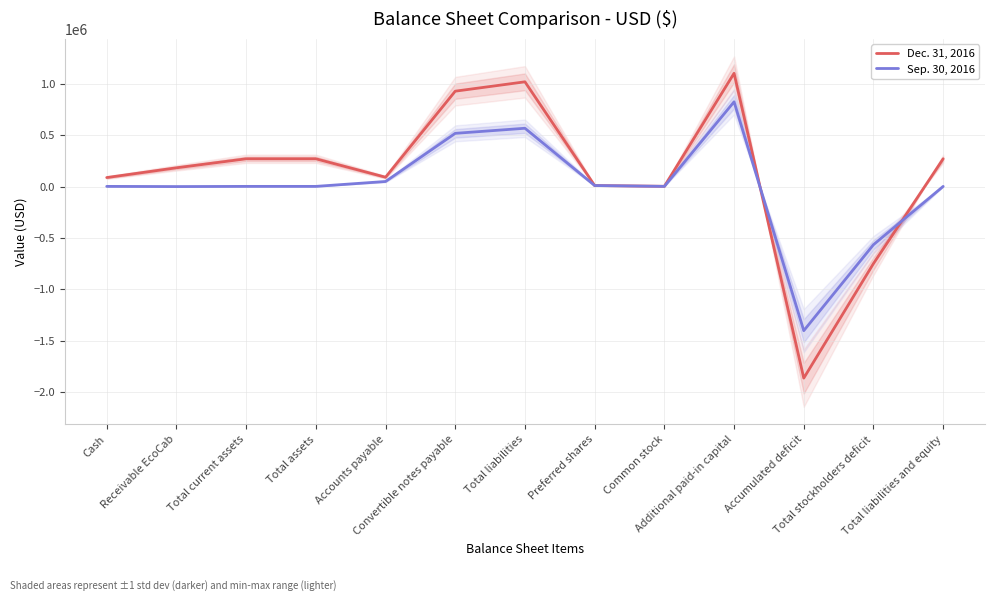

After their last crossing, which series has the higher values: Dec. 31, 2016 or Sep. 30, 2016?

Dec. 31, 2016